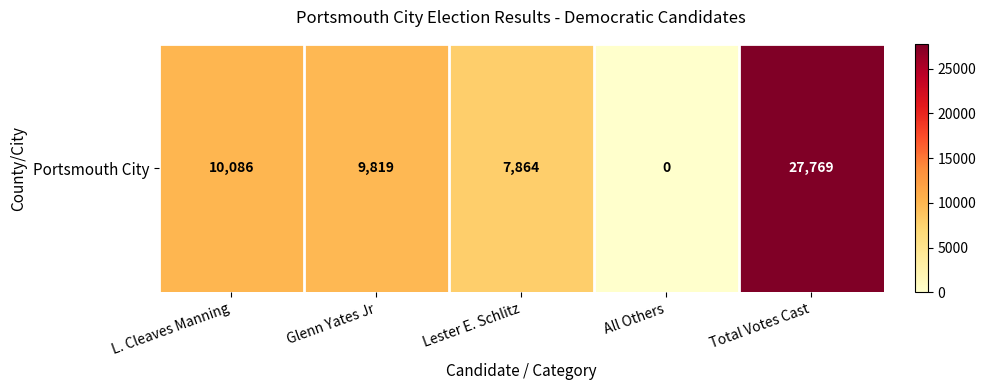

What is the average value?

11108